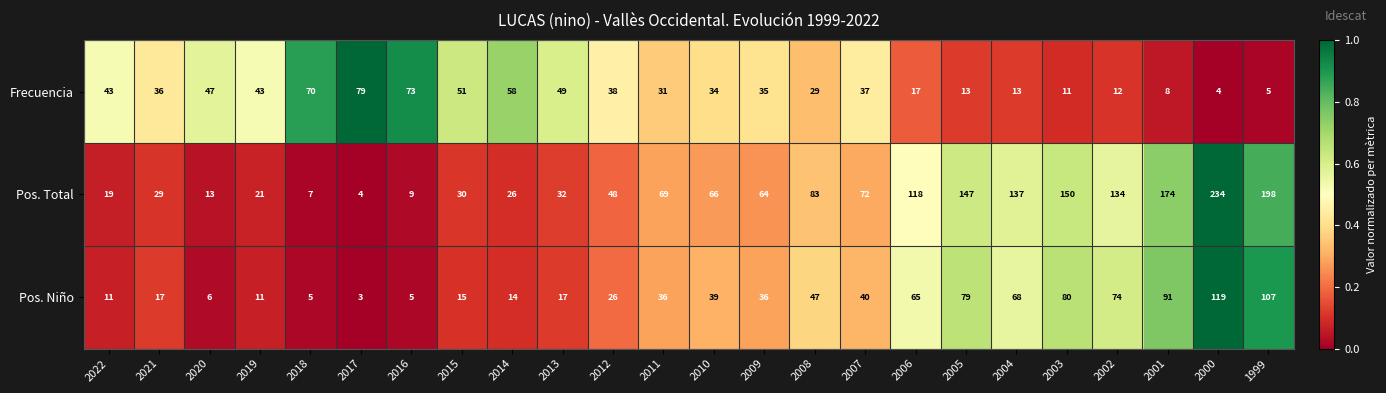

Which series has the largest total across all categories?

Pos. Total